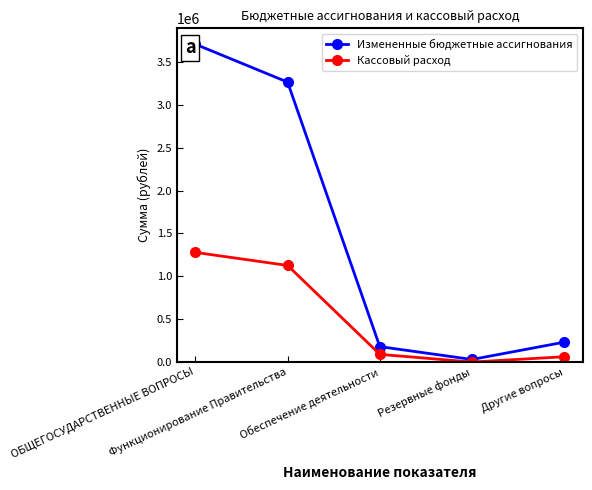

What is the sum of the Измененные бюджетные ассигнования values at Функционирование Правительства and ОБЩЕГОСУДАРСТВЕННЫЕ ВОПРОСЫ?

6974384.0